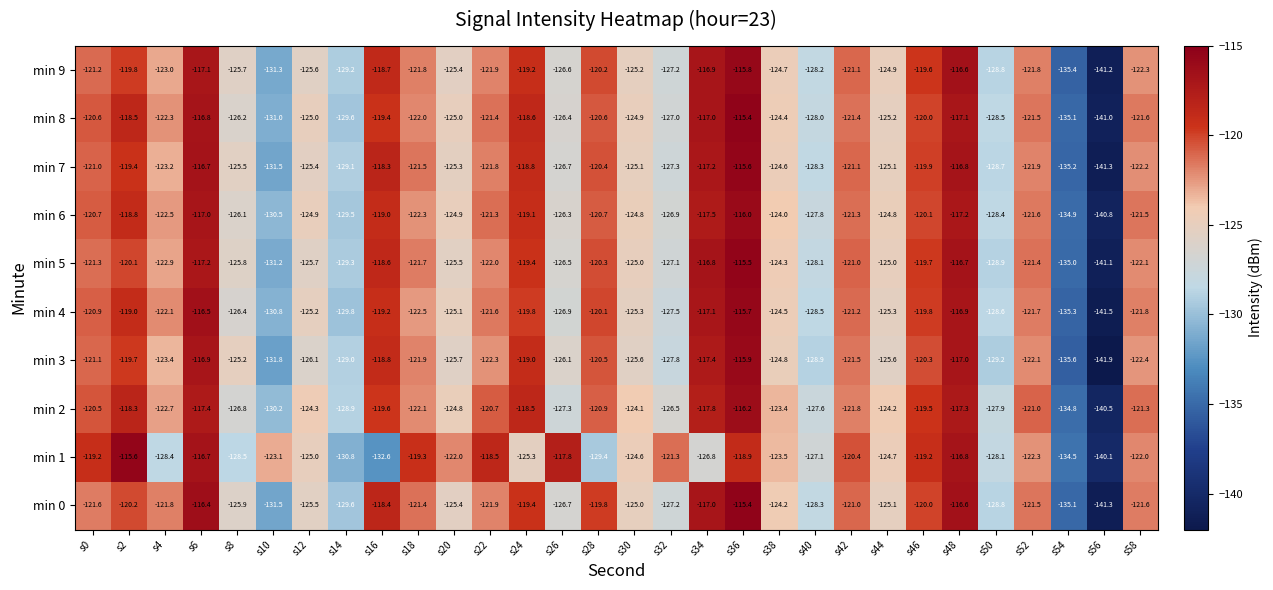

The value of min 0 at s0 is -158.2. True or false?

False